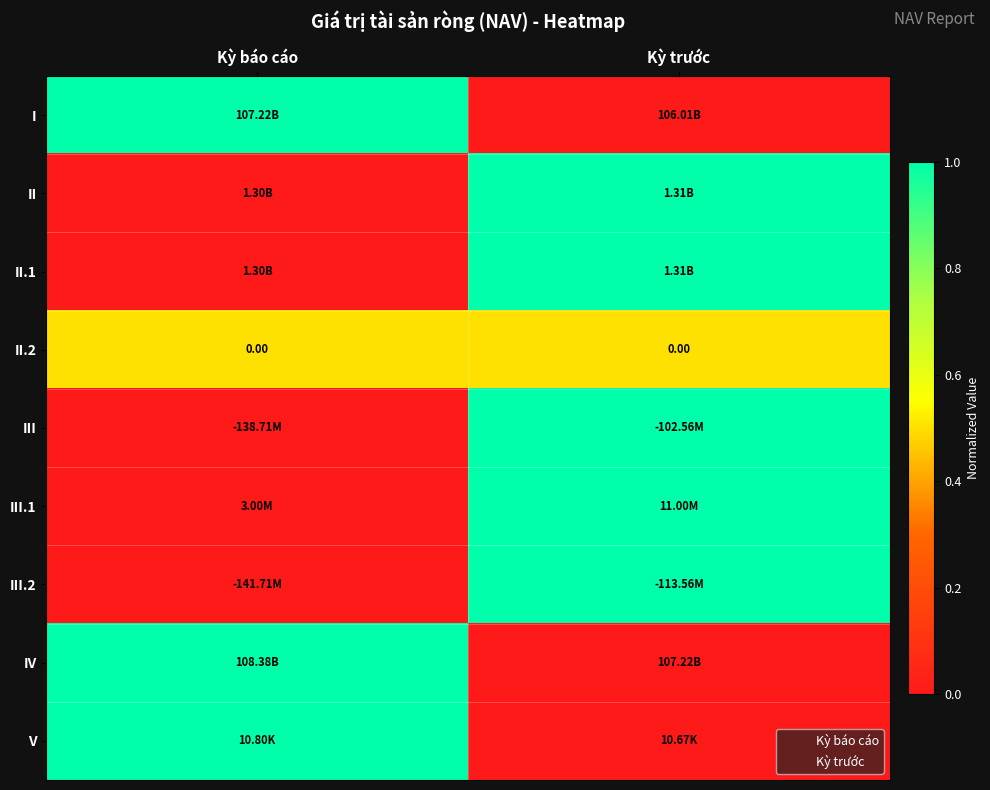

Which series has the largest range (max minus min)?

I